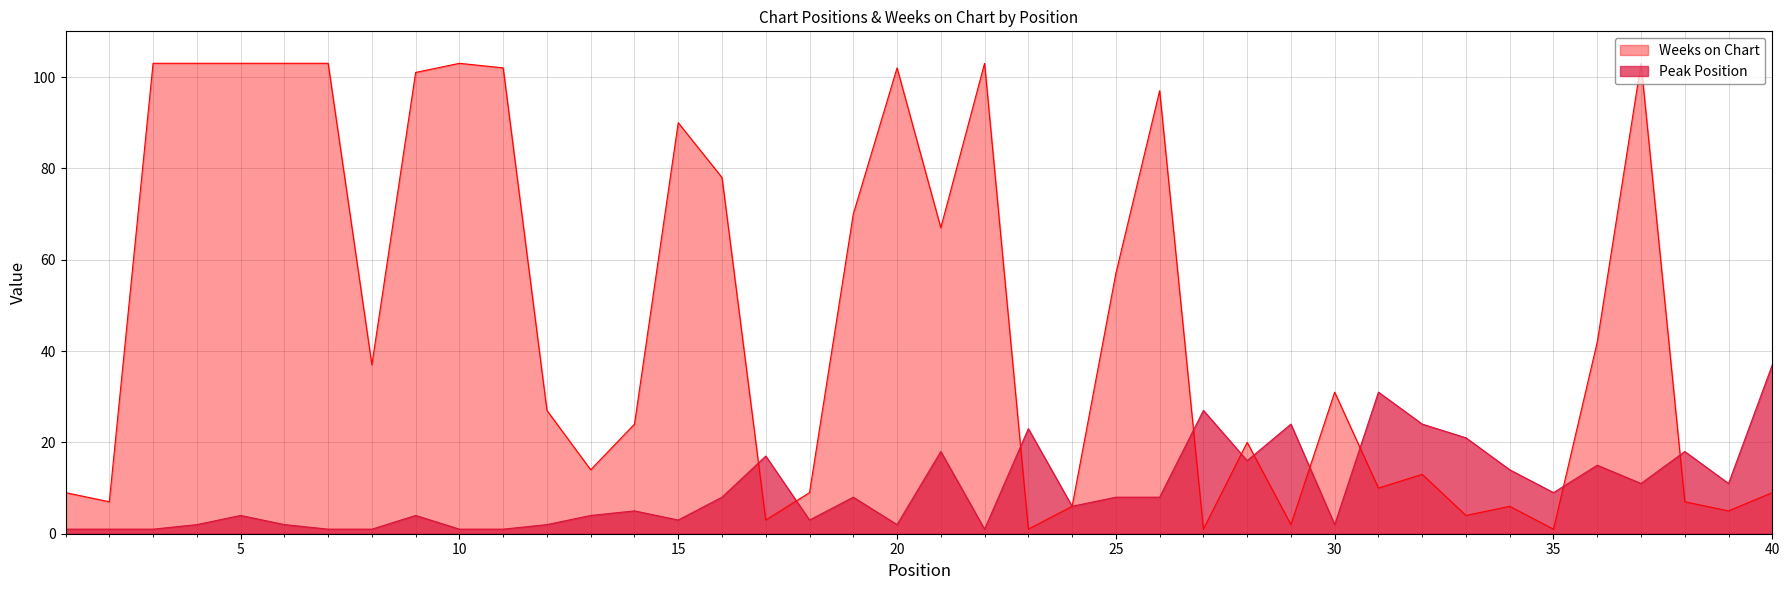

True or false: Peak Position and Weeks on Chart intersect in this chart.

True